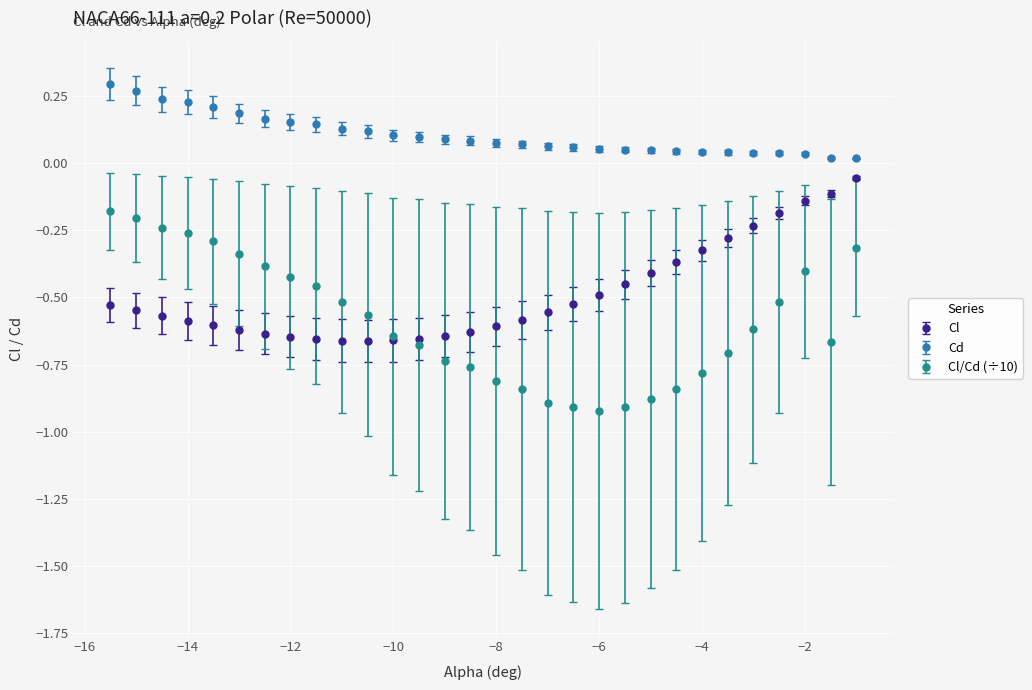

True or false: Cd and Cl/Cd (÷10) cross at least once.

False